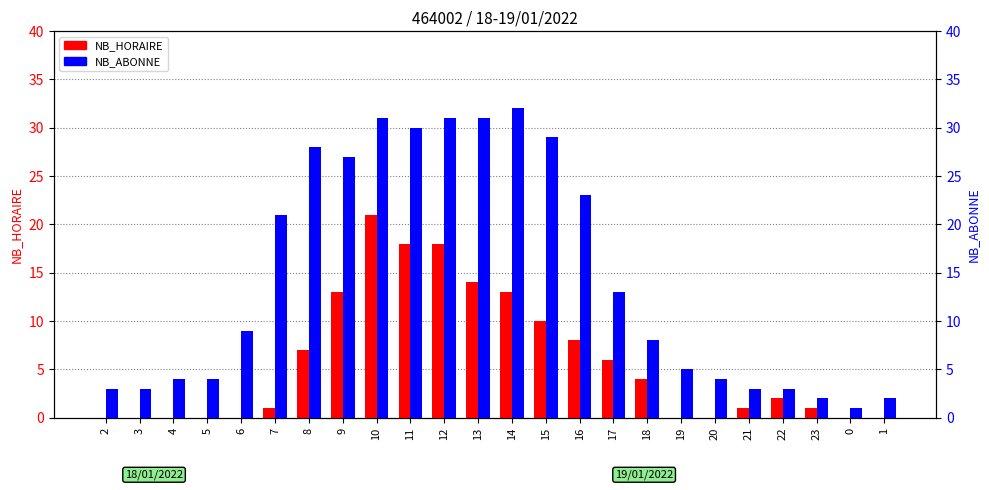

At which label is NB_ABONNE closest to 16?

17